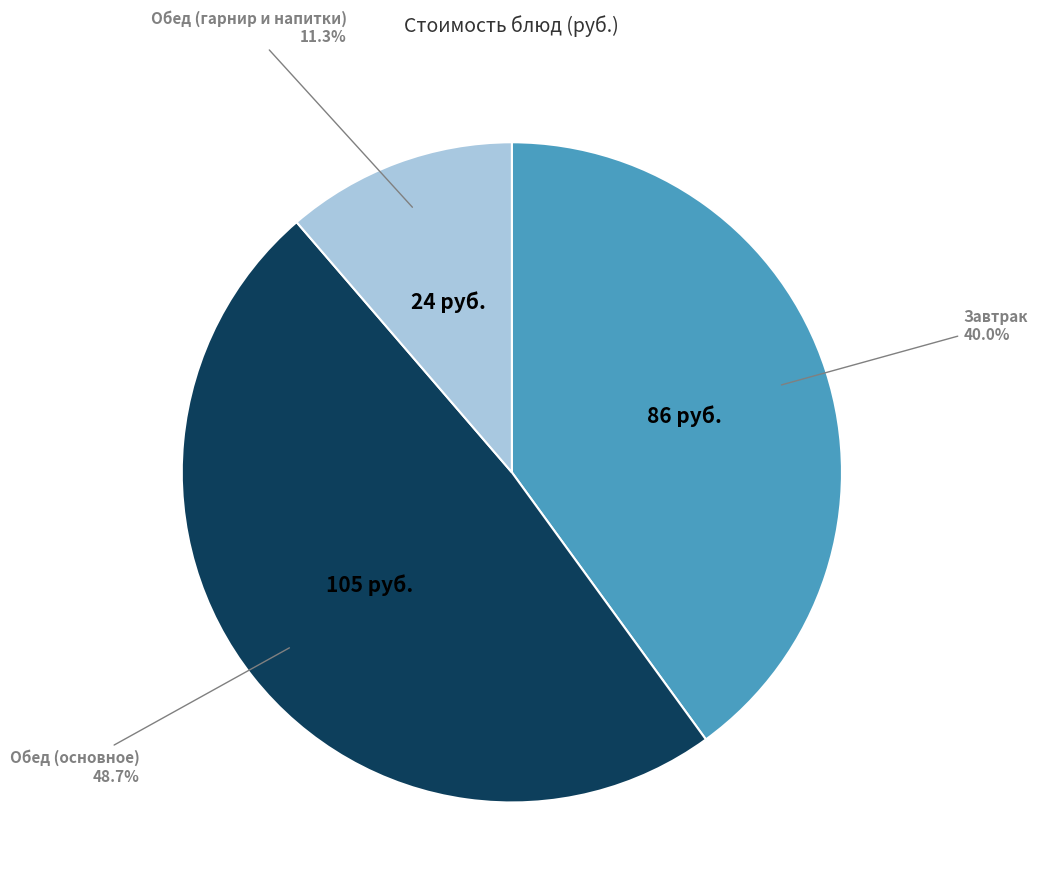

How many slices are in this pie chart?

3